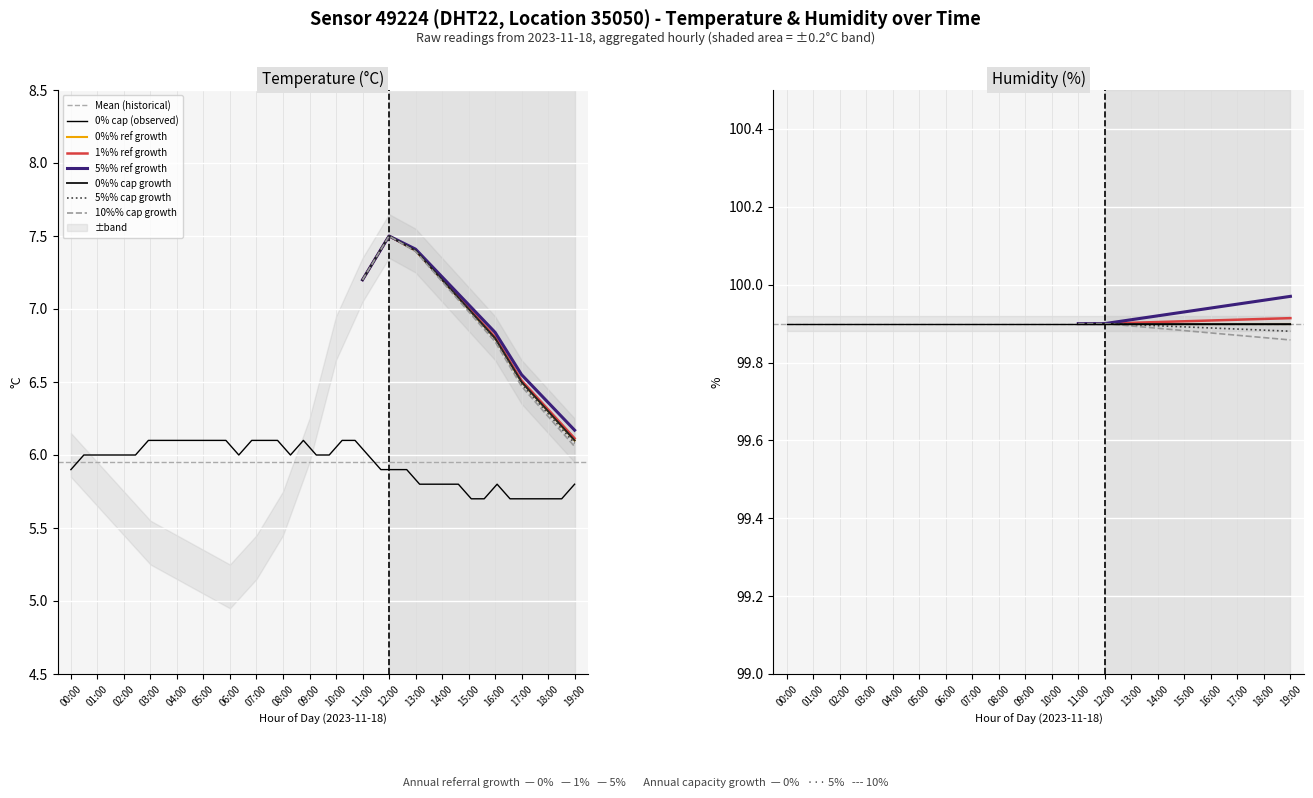

How many data points does each series have?

20